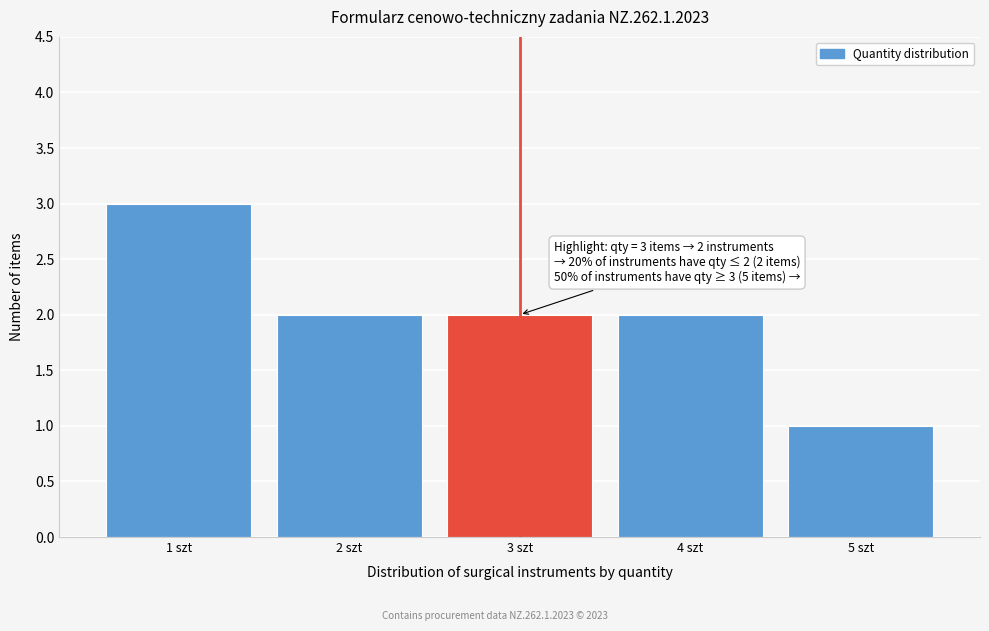

Reading right to left, extract all data points from this chart.

5 szt=1	4 szt=2	3 szt=2	2 szt=2	1 szt=3